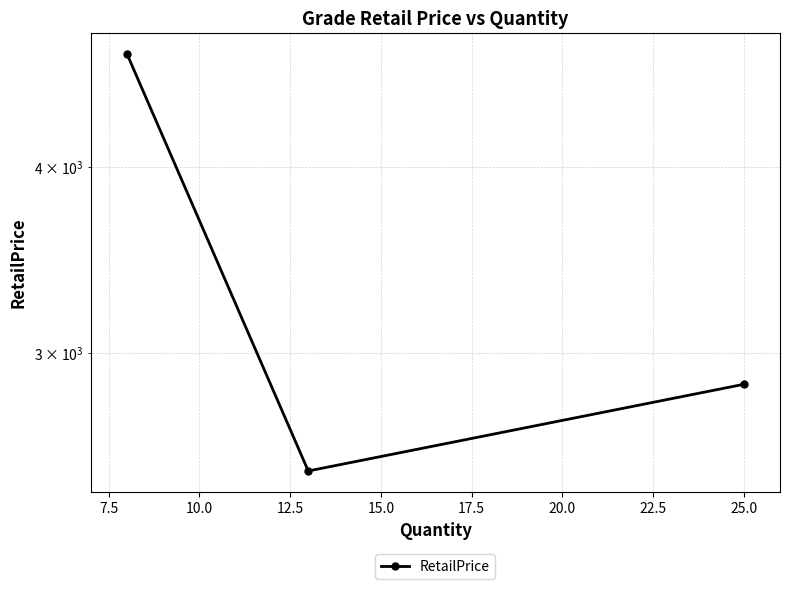

What is the difference between the maximum and minimum values?

2265.0